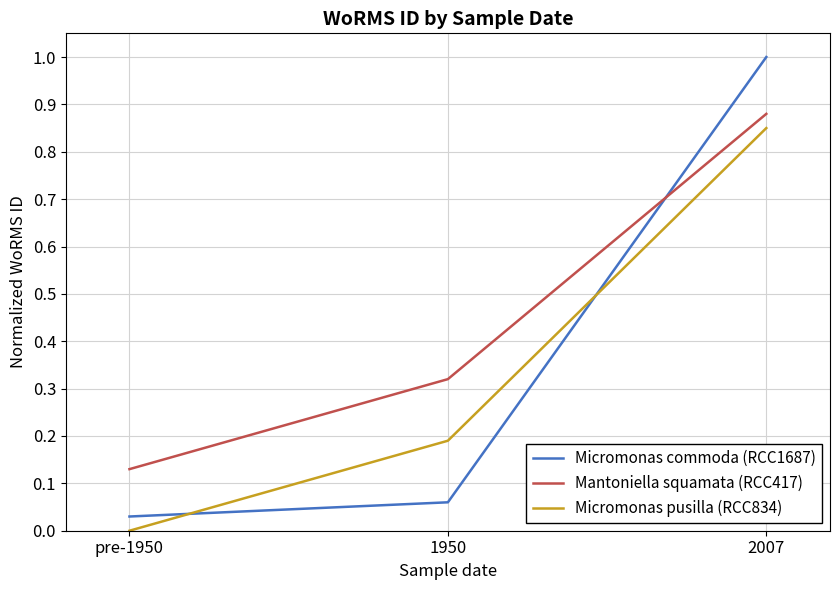

Does the chart have visible grid lines?

Yes